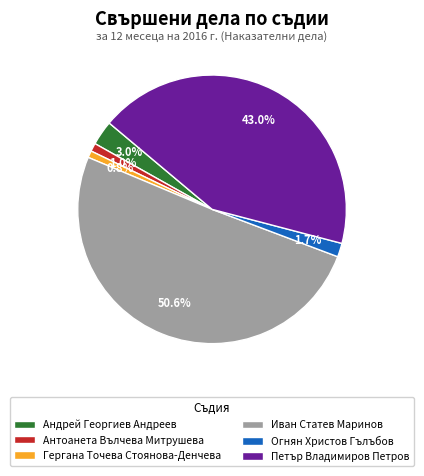

Approximately how many times larger is the value at Гергана Точева Стоянова-Денчева compared to Огнян Христов Гълъбов?

0.5